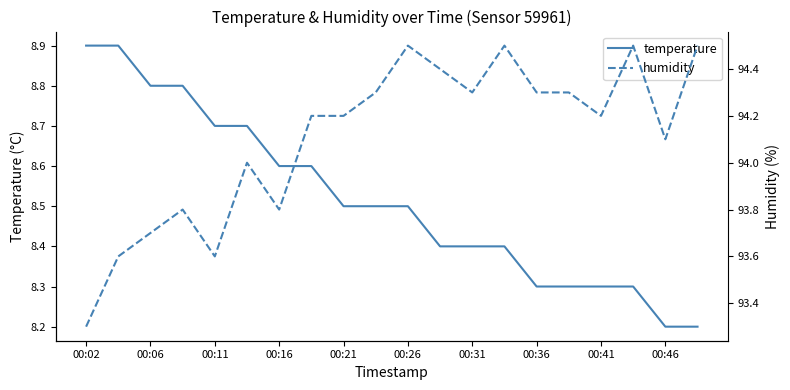

What is the minimum value for temperature?

8.2